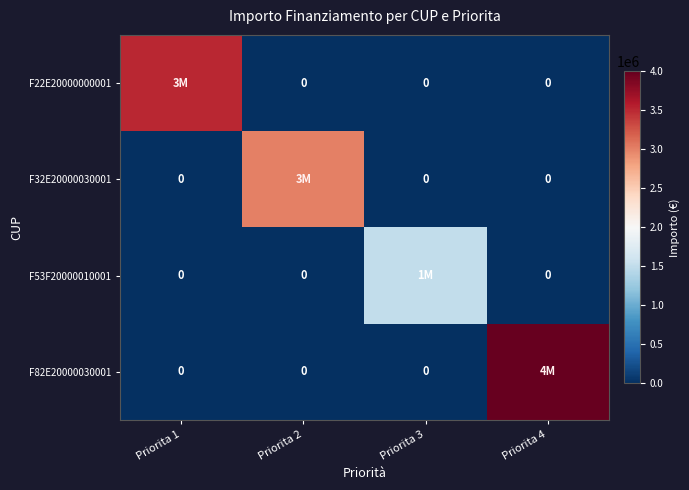

Rank the series by their average value, from lowest to highest.

F53F20000010001, F32E20000030001, F22E20000000001, F82E20000030001